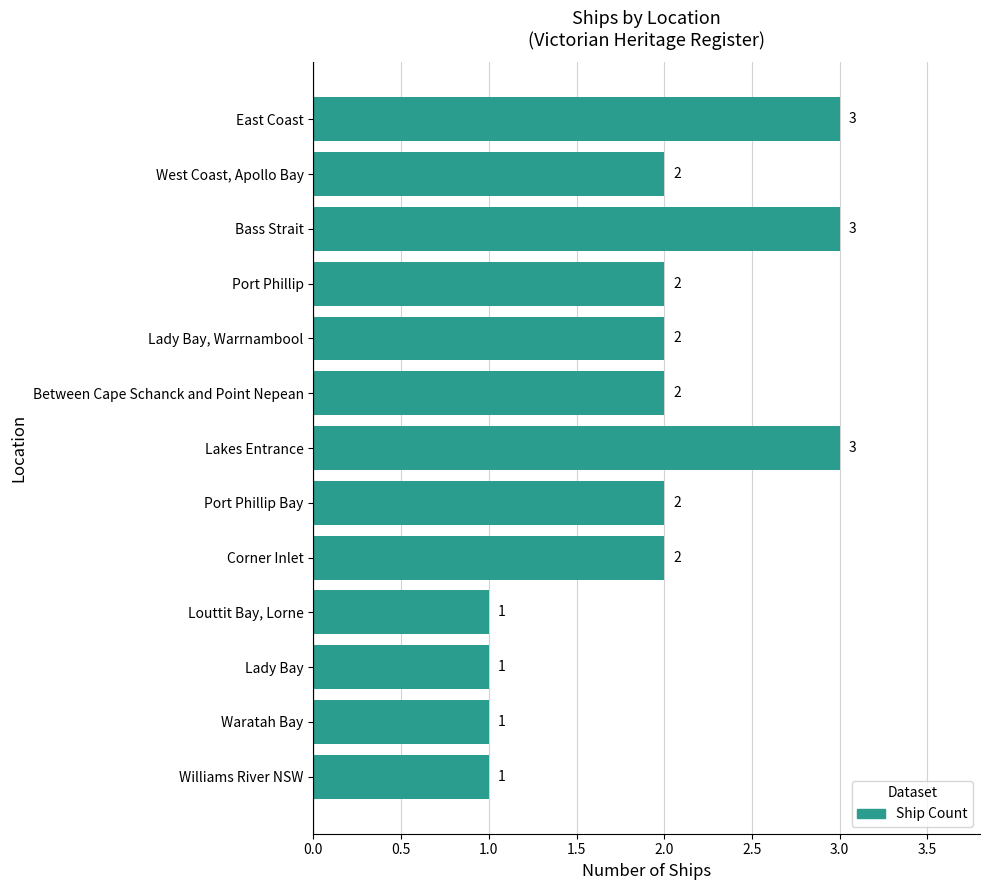

Count the values in the range 1 to 2.

10